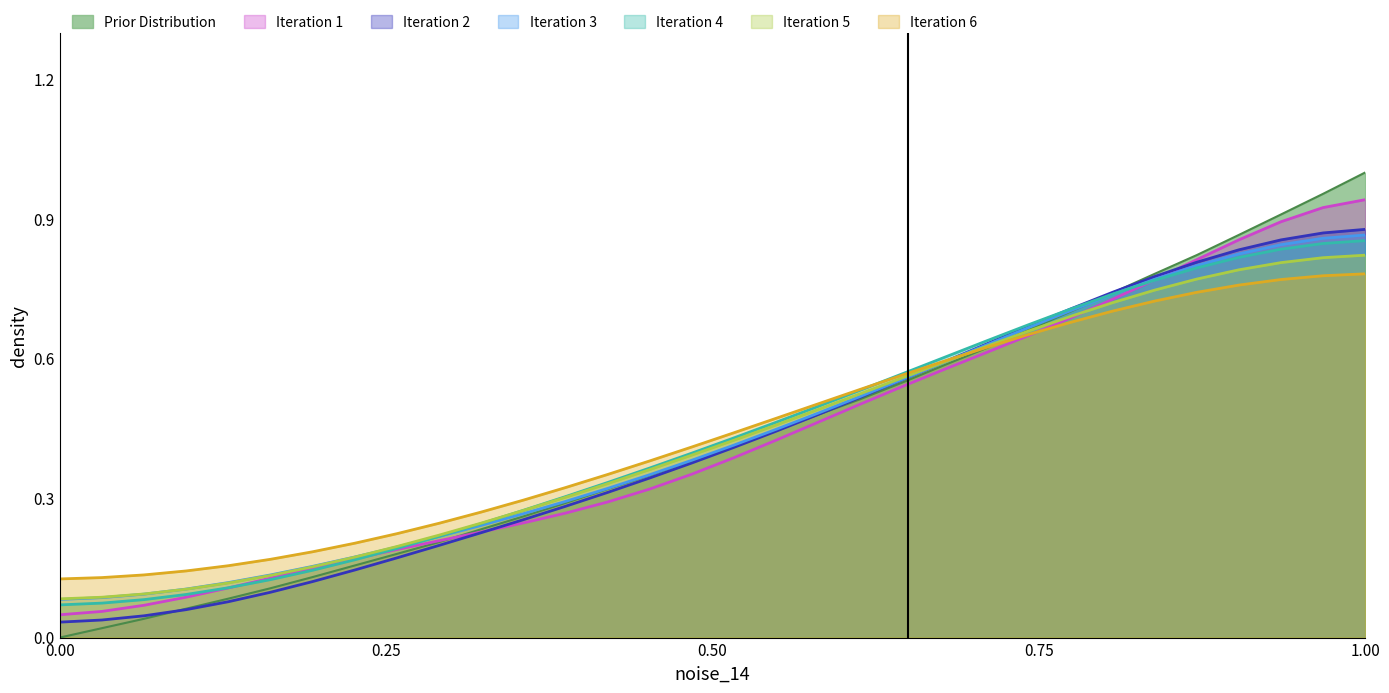

At which category does the chart reach its peak across all series?

1.00